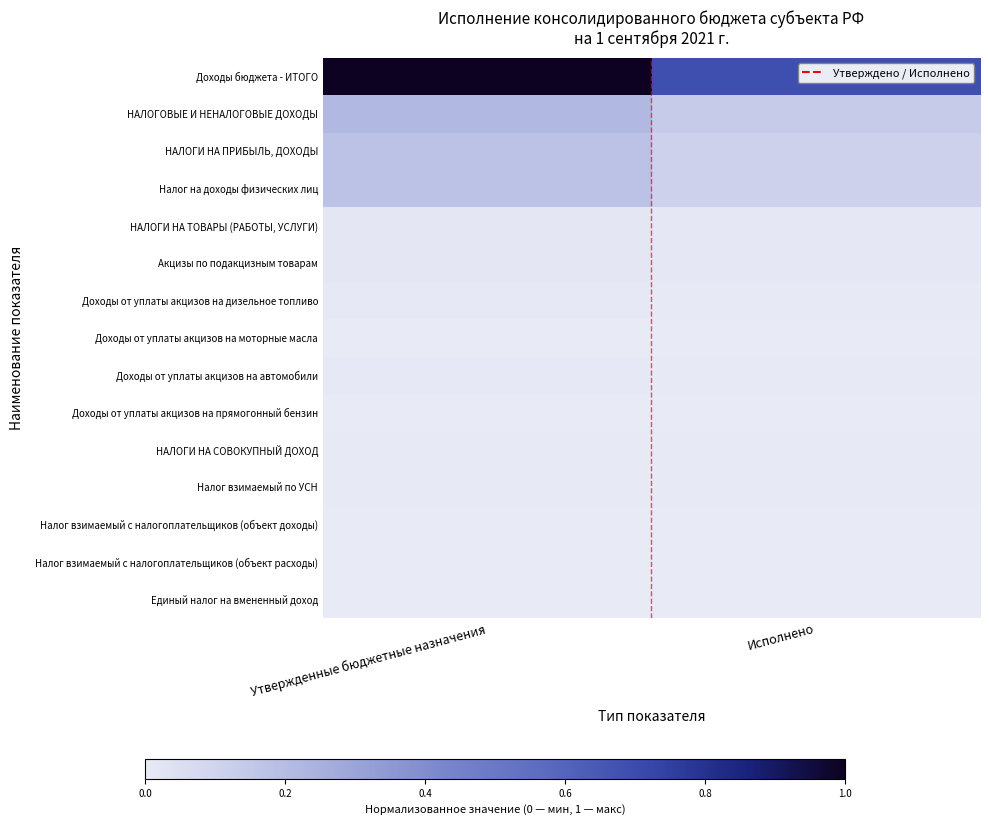

At which category is the sum across all series the highest?

Утвержденные бюджетные назначения